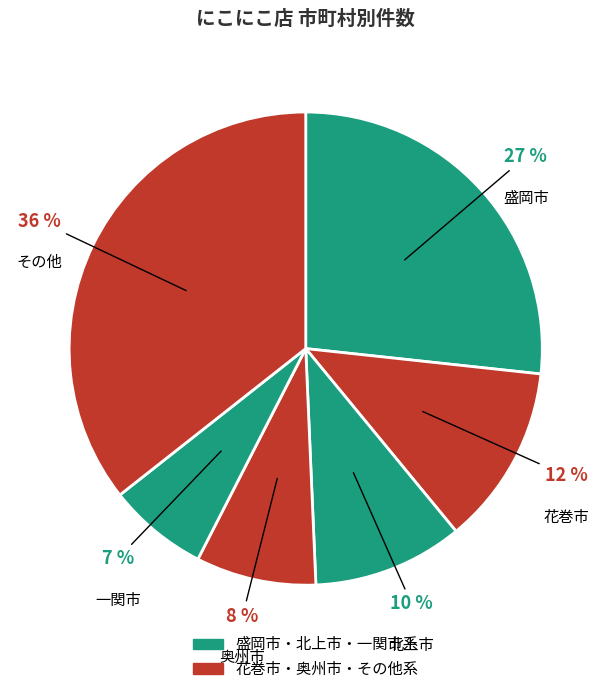

To the nearest percent, what is the combined percentage of 一関市 and 奥州市?

15%